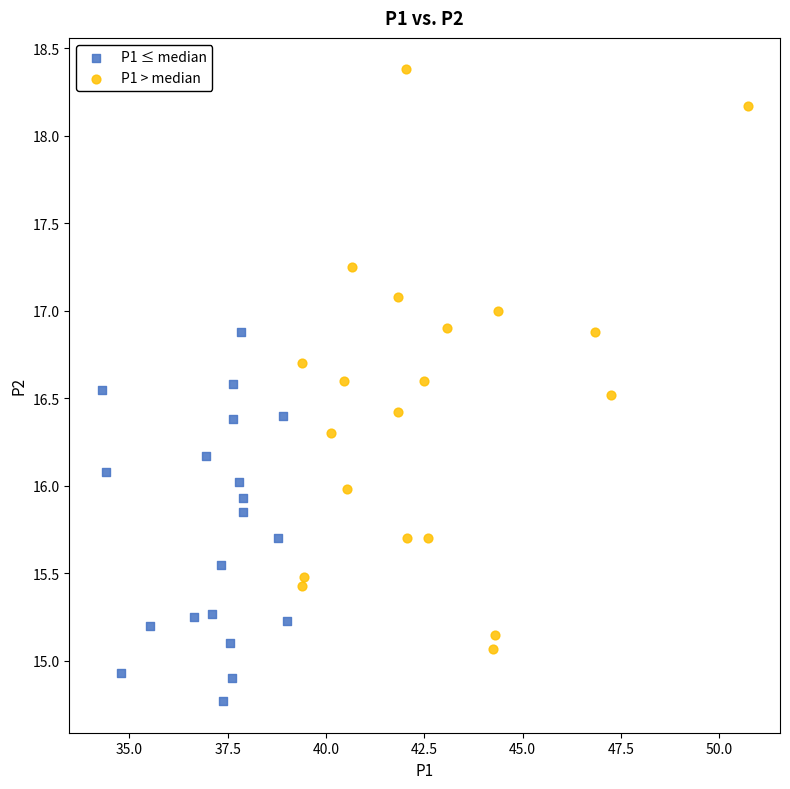

What are all the series names shown in the legend?

P1 ≤ median, P1 > median